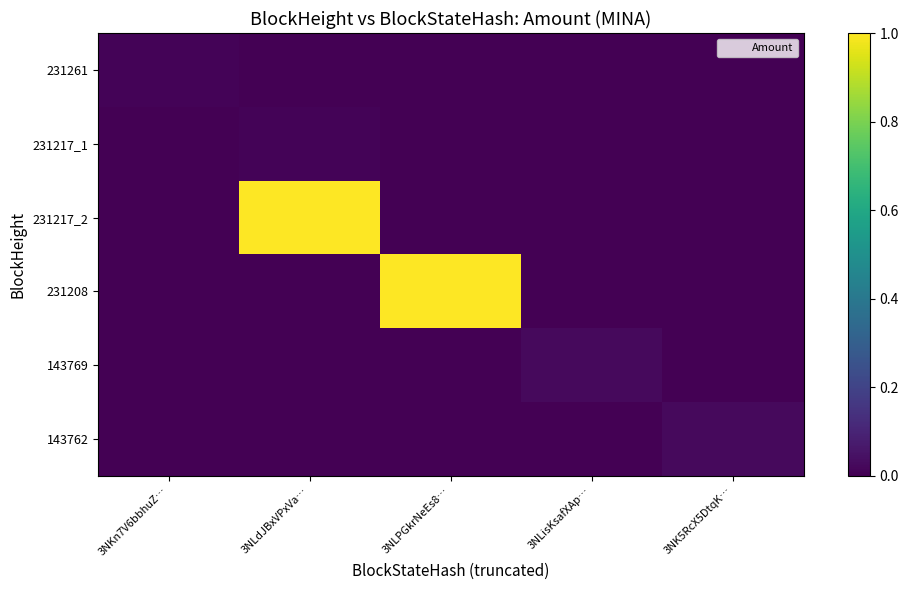

Reading right to left, transcribe all the data shown in this chart.

231261: 3NK5RcX5DtqK…=0.0	3NLisKsafXAp…=0.0	3NLPGkrNeEs8…=0.0	3NLdJBxVPxVa…=0.0	3NKn7V6bbhuZ…=0.0
231217_1: 3NK5RcX5DtqK…=0.0	3NLisKsafXAp…=0.0	3NLPGkrNeEs8…=0.0	3NLdJBxVPxVa…=0.0	3NKn7V6bbhuZ…=0.0
231217_2: 3NK5RcX5DtqK…=0.0	3NLisKsafXAp…=0.0	3NLPGkrNeEs8…=0.0	3NLdJBxVPxVa…=1.0	3NKn7V6bbhuZ…=0.0
231208: 3NK5RcX5DtqK…=0.0	3NLisKsafXAp…=0.0	3NLPGkrNeEs8…=1.0	3NLdJBxVPxVa…=0.0	3NKn7V6bbhuZ…=0.0
143769: 3NK5RcX5DtqK…=0.0	3NLisKsafXAp…=0.0	3NLPGkrNeEs8…=0.0	3NLdJBxVPxVa…=0.0	3NKn7V6bbhuZ…=0.0
143762: 3NK5RcX5DtqK…=0.0	3NLisKsafXAp…=0.0	3NLPGkrNeEs8…=0.0	3NLdJBxVPxVa…=0.0	3NKn7V6bbhuZ…=0.0